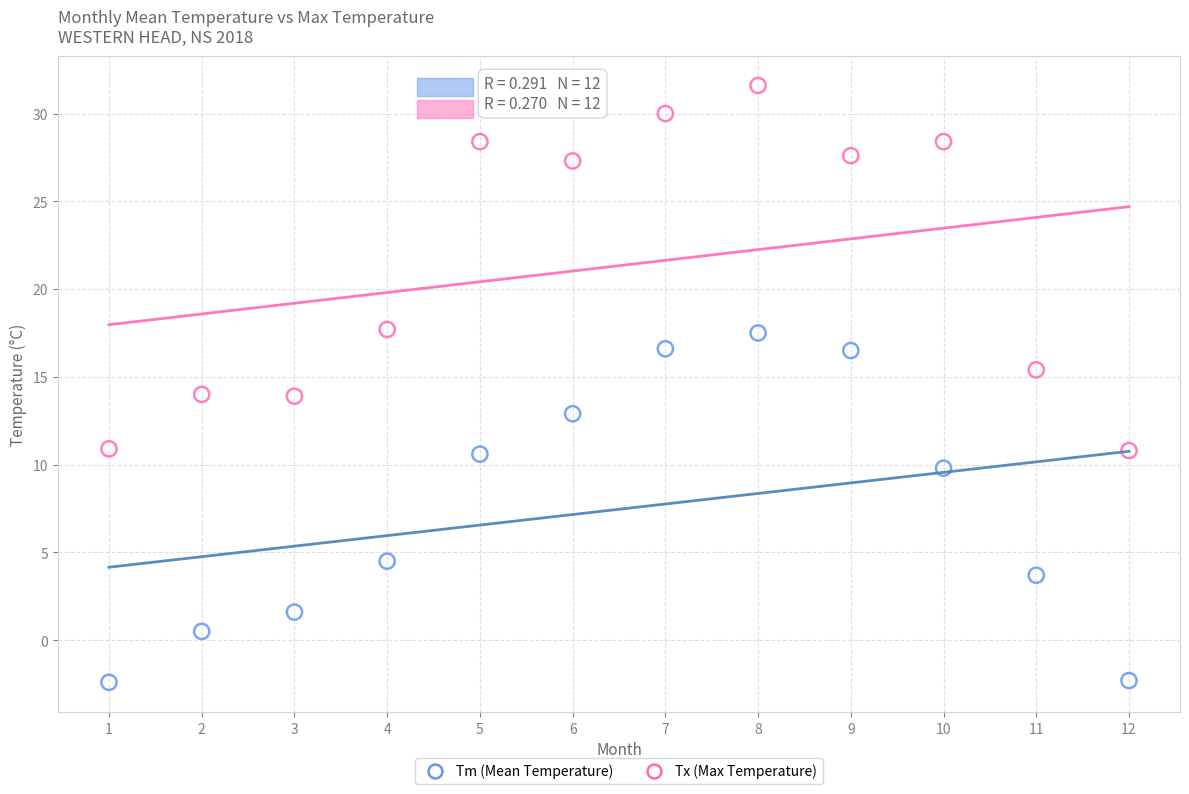

What are all the series names shown in the legend?

Tm (Mean Temperature), Tx (Max Temperature)